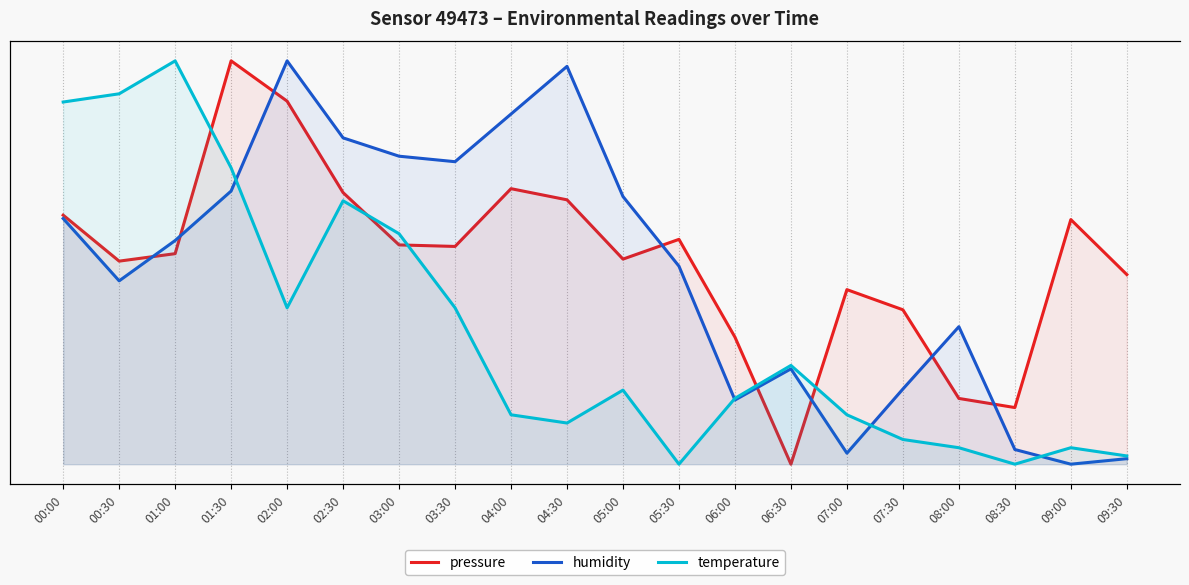

At which category is the sum across all series the highest?

01:30